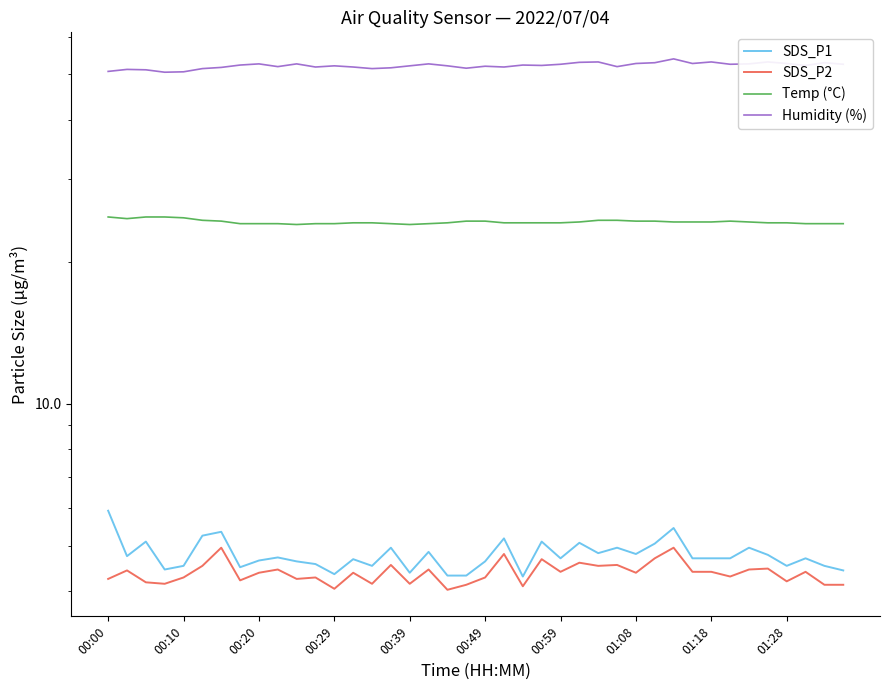

What is the total value across all series at 00:39?

84.6